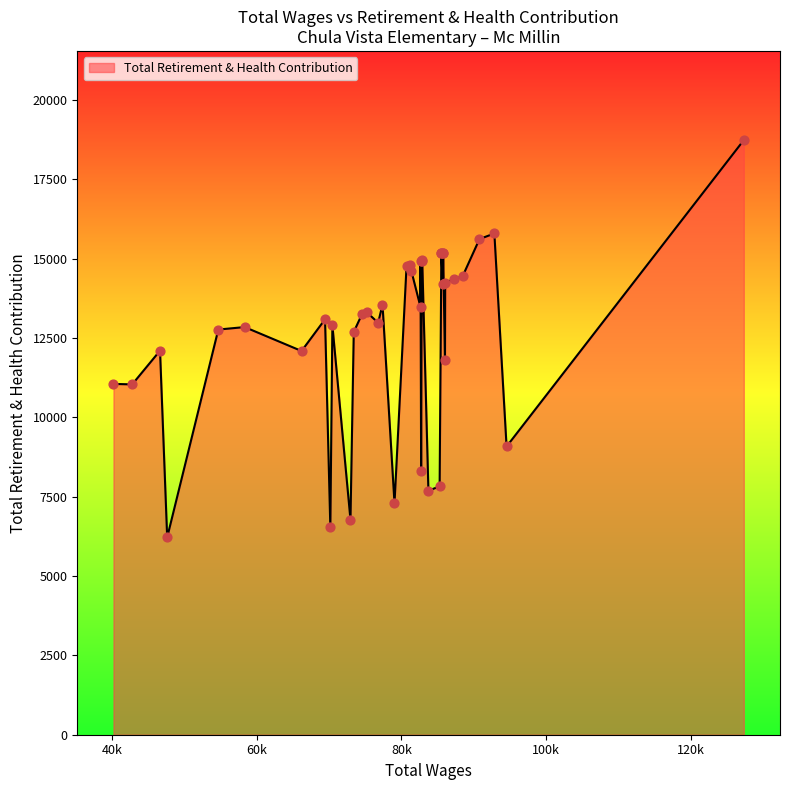

What is the change in value from 82713 to 70173?

-1762